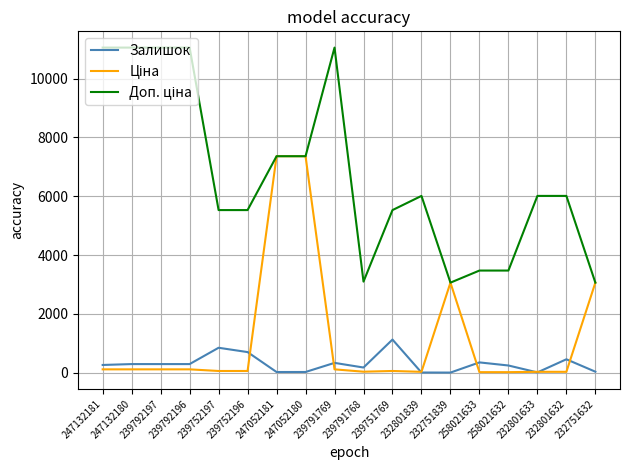

What is the sum of all Залишок values?

5426.0